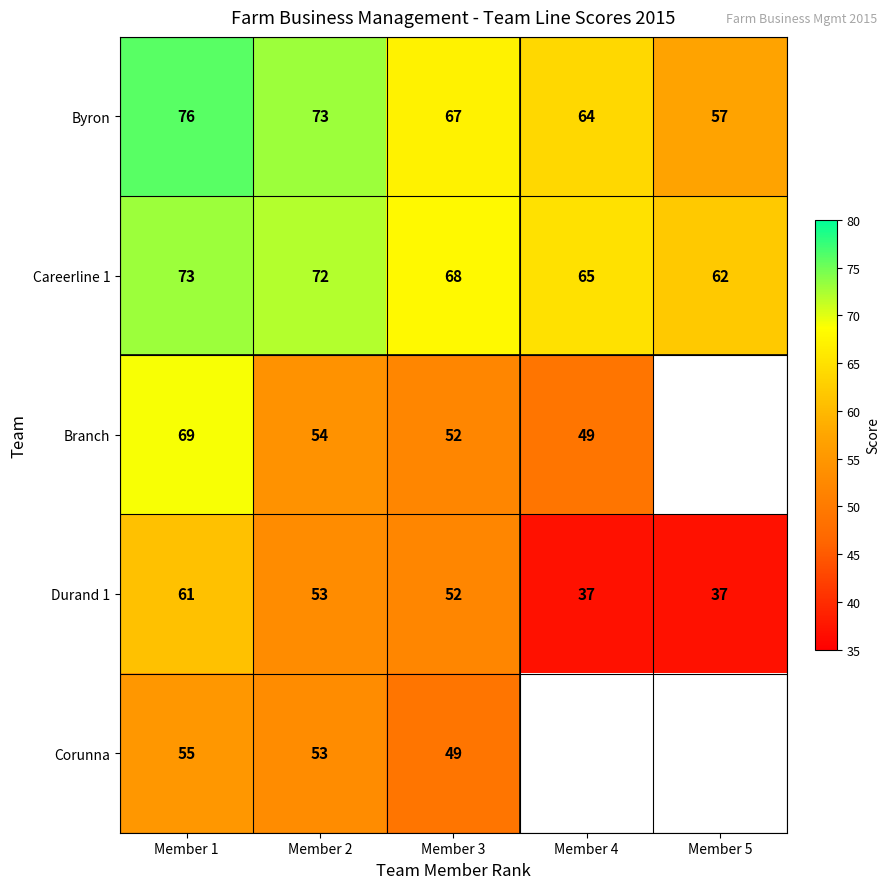

What value does the Careerline 1 series have at Member 5, to the nearest 5?

60